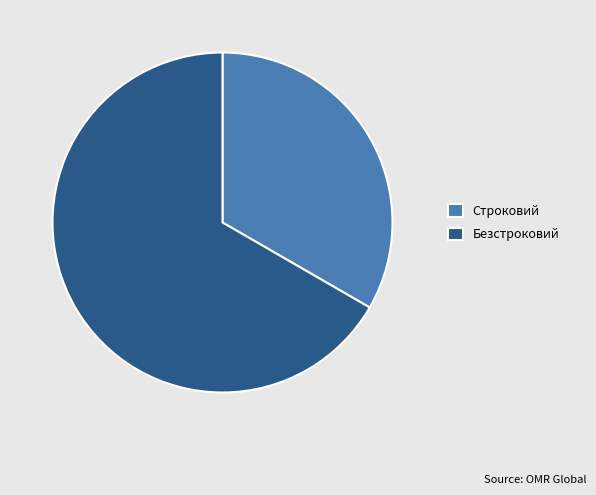

Which has a higher value, Безстроковий or Строковий?

Безстроковий